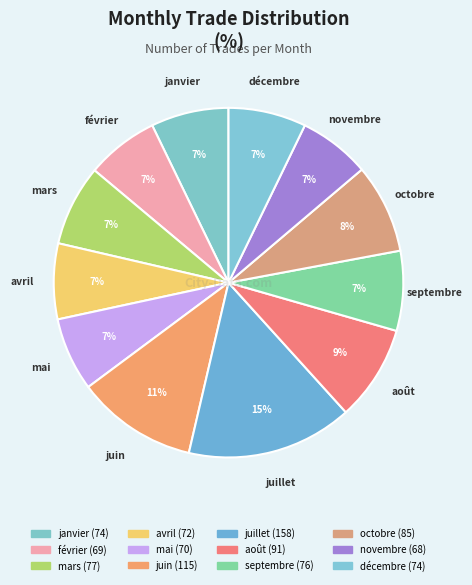

To the nearest percent, what is the difference between the largest and smallest slice percentages?

9%